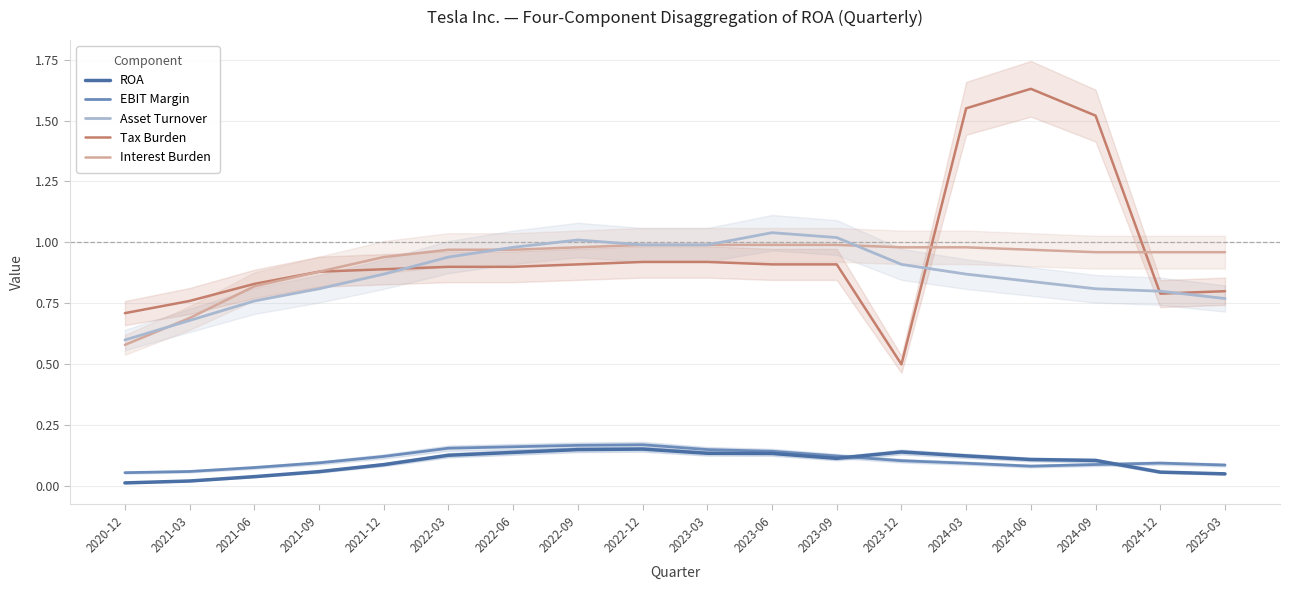

Reading left to right, what are all the values shown in this chart?

ROA: 2020-12=0.0	2021-03=0.0	2021-06=0.0	2021-09=0.1	2021-12=0.1	2022-03=0.1	2022-06=0.1	2022-09=0.2	2022-12=0.2	2023-03=0.1	2023-06=0.1	2023-09=0.1	2023-12=0.1	2024-03=0.1	2024-06=0.1	2024-09=0.1	2024-12=0.1	2025-03=0.1
EBIT Margin: 2020-12=0.1	2021-03=0.1	2021-06=0.1	2021-09=0.1	2021-12=0.1	2022-03=0.2	2022-06=0.2	2022-09=0.2	2022-12=0.2	2023-03=0.2	2023-06=0.1	2023-09=0.1	2023-12=0.1	2024-03=0.1	2024-06=0.1	2024-09=0.1	2024-12=0.1	2025-03=0.1
Asset Turnover: 2020-12=0.6	2021-03=0.7	2021-06=0.8	2021-09=0.8	2021-12=0.9	2022-03=0.9	2022-06=1.0	2022-09=1.0	2022-12=1.0	2023-03=1.0	2023-06=1.0	2023-09=1.0	2023-12=0.9	2024-03=0.9	2024-06=0.8	2024-09=0.8	2024-12=0.8	2025-03=0.8
Tax Burden: 2020-12=0.7	2021-03=0.8	2021-06=0.8	2021-09=0.9	2021-12=0.9	2022-03=0.9	2022-06=0.9	2022-09=0.9	2022-12=0.9	2023-03=0.9	2023-06=0.9	2023-09=0.9	2023-12=0.5	2024-03=1.6	2024-06=1.6	2024-09=1.5	2024-12=0.8	2025-03=0.8
Interest Burden: 2020-12=0.6	2021-03=0.7	2021-06=0.8	2021-09=0.9	2021-12=0.9	2022-03=1.0	2022-06=1.0	2022-09=1.0	2022-12=1.0	2023-03=1.0	2023-06=1.0	2023-09=1.0	2023-12=1.0	2024-03=1.0	2024-06=1.0	2024-09=1.0	2024-12=1.0	2025-03=1.0